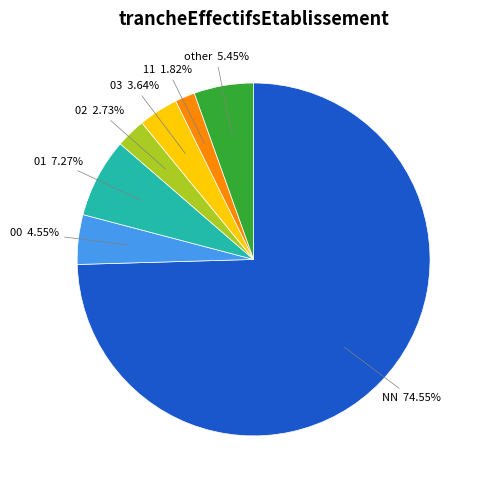

Is there any slice that represents more than half of the pie?

Yes